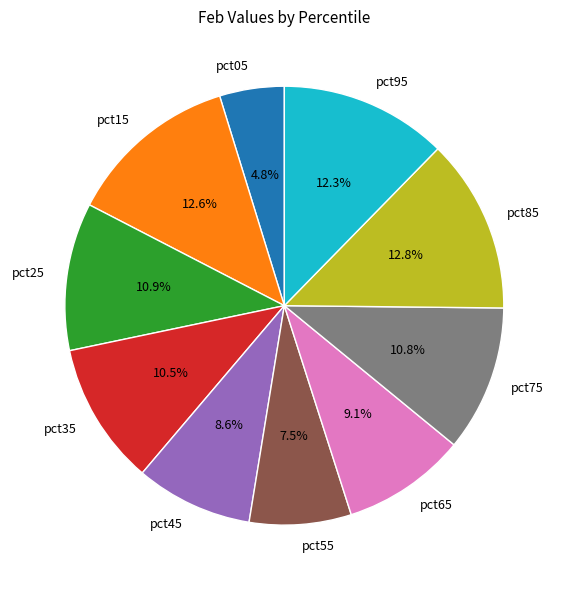

Does pct25 account for over 50% of the chart?

No